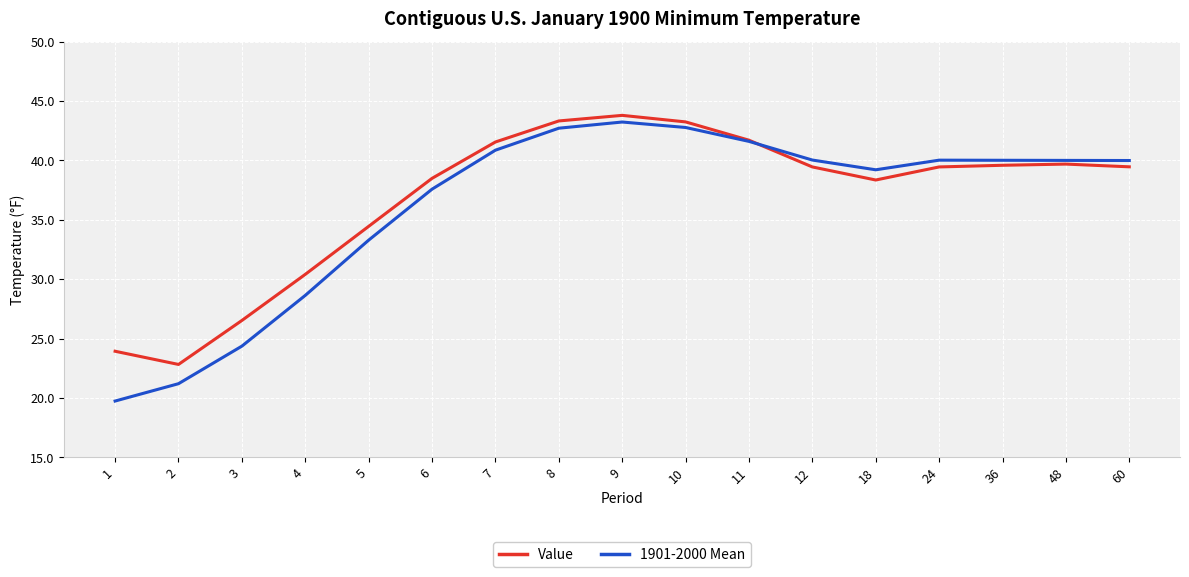

True or false: 1901-2000 Mean has a value of 40.0 at 36.

True